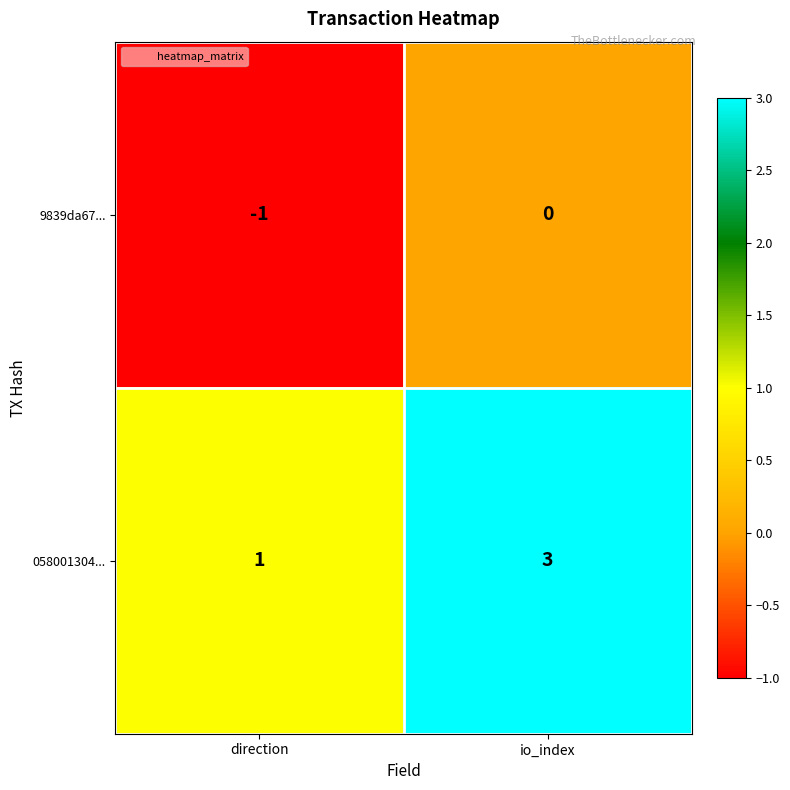

At which category is the sum across all series the highest?

io_index